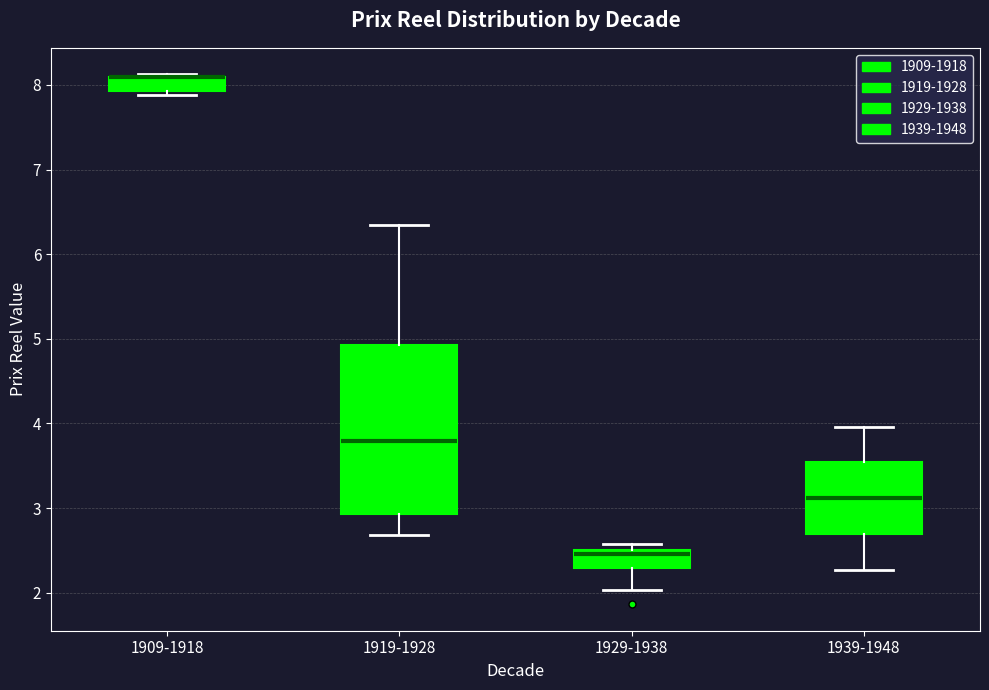

Reading left to right, read every box against the y-axis: the position of its median line, the range the box covers, and the ends of its whiskers. The values are not printed on the chart, so give them approximately, as read against the axis.

1909-1918: median 8.1 (drawn on the box's upper edge), box 7.9 to 8.1, whiskers 7.9 (just below the box's lower edge) to 8.1 (just above the box's upper edge)
1919-1928: median 3.8, box 2.9 to 4.9, whiskers 2.7 to 6.4
1929-1938: median 2.5 (just below the box's upper edge), box 2.3 to 2.5, whiskers 2.0 to 2.6
1939-1948: median 3.1, box 2.7 to 3.5, whiskers 2.3 to 4.0